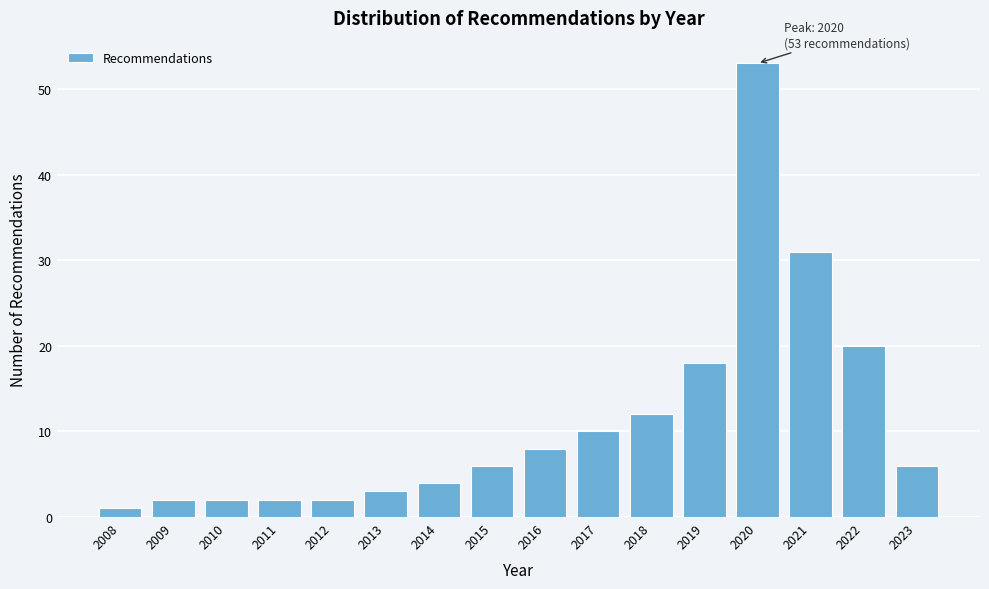

Reading left to right, extract all data points from this chart.

2008=1	2009=2	2010=2	2011=2	2012=2	2013=3	2014=4	2015=6	2016=8	2017=10	2018=12	2019=18	2020=53	2021=31	2022=20	2023=6